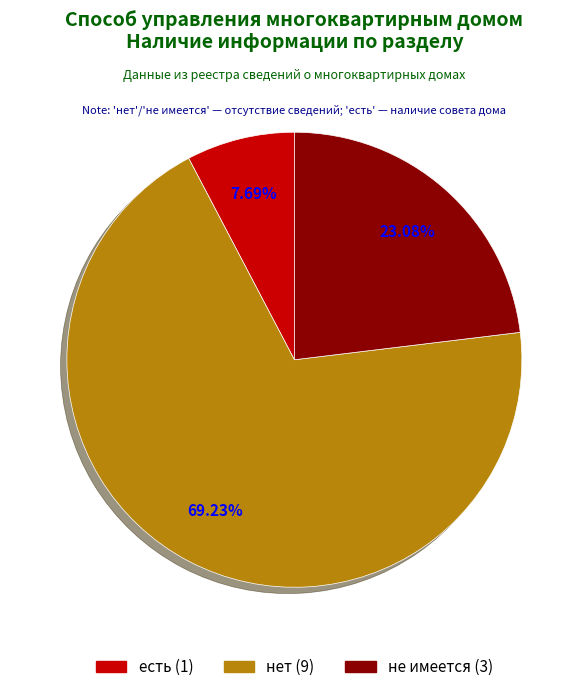

How many slices are in this pie chart?

3